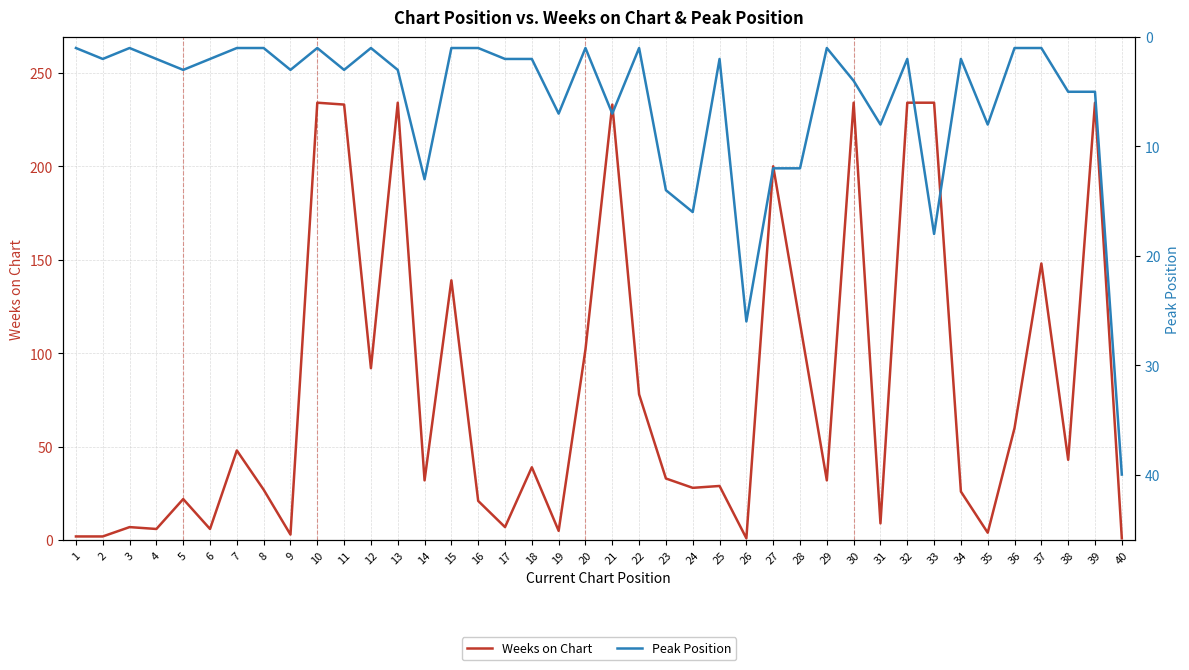

What is the difference between the maximum and minimum values in the Weeks on Chart series?

233